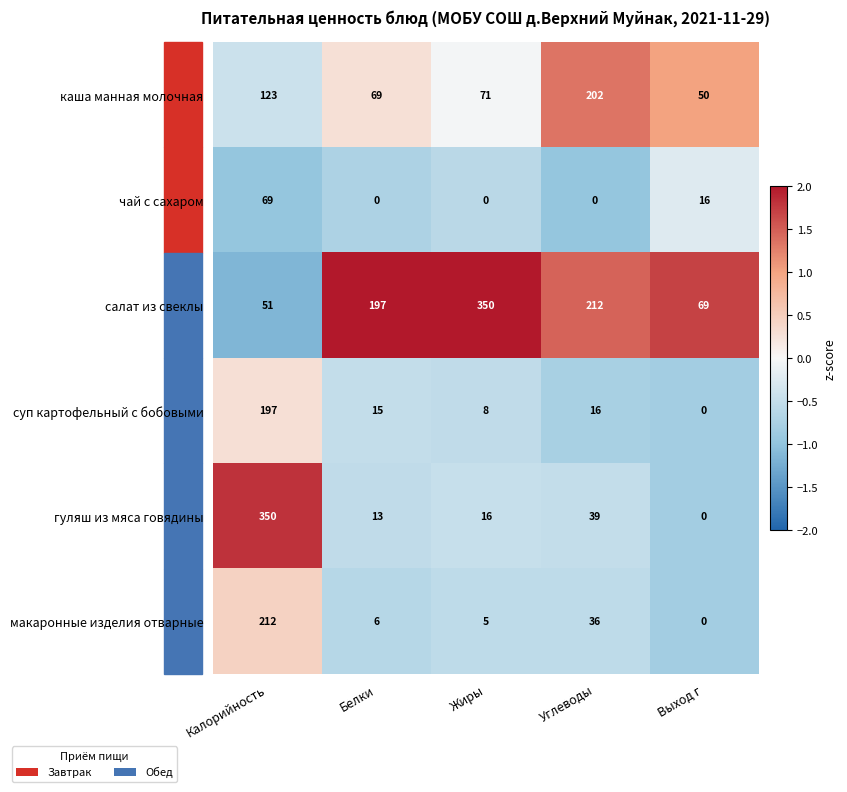

At which label does салат из свеклы reach its peak?

Жиры